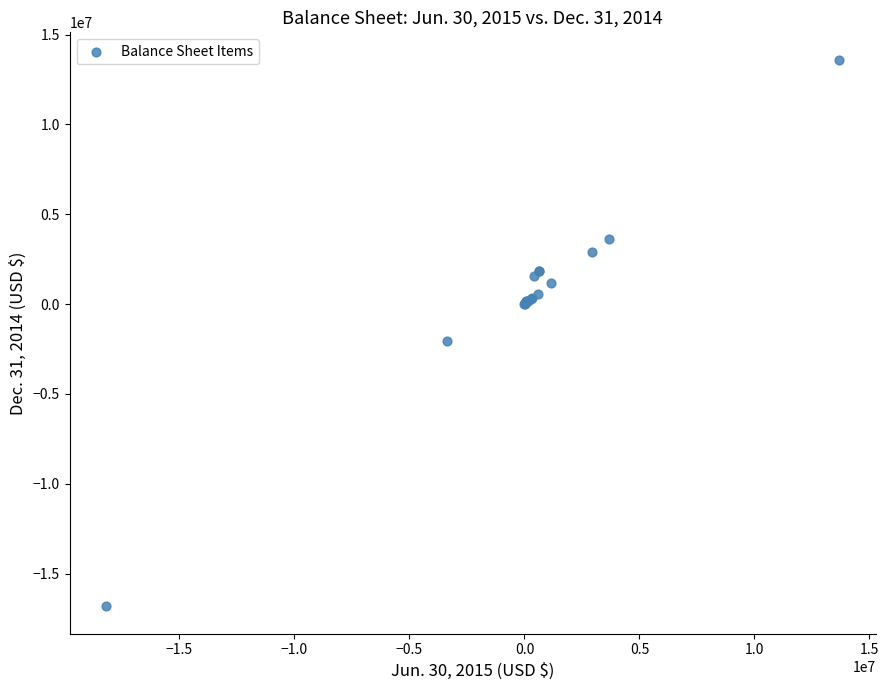

What Y value in the scatter plot is closest to -1606434?

-2067587